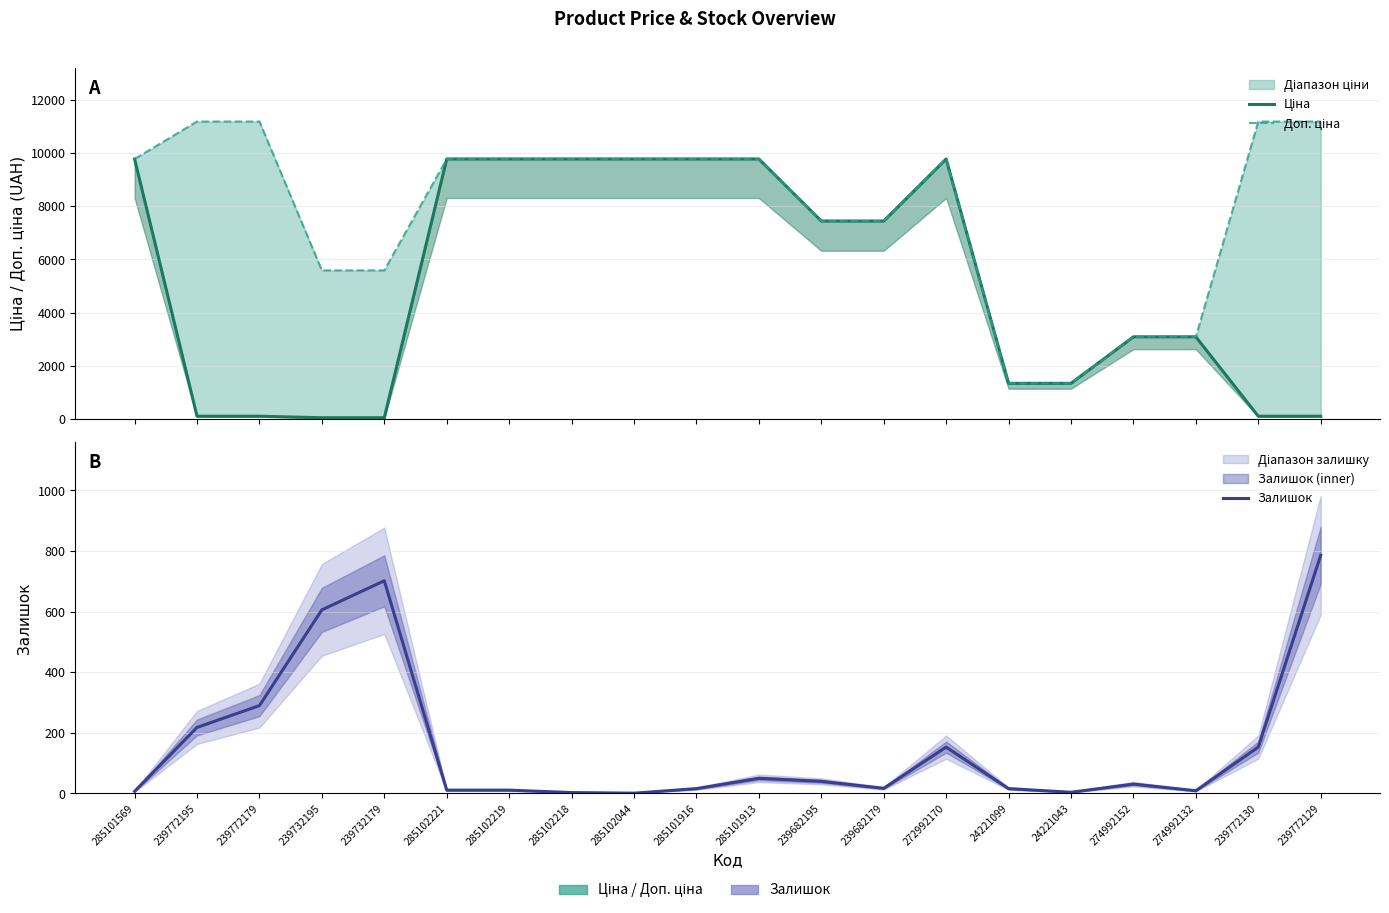

What is the label of the 5th point from the left?

239732179